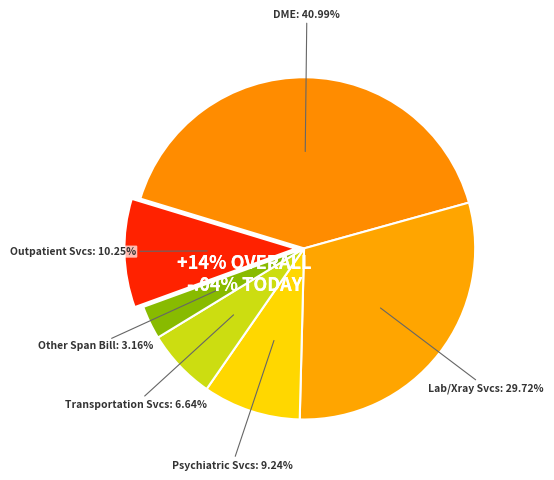

What is the ratio of the value at % Claims with Lab/Xray Services to the value at % Claims with Transportation Services?

4.5